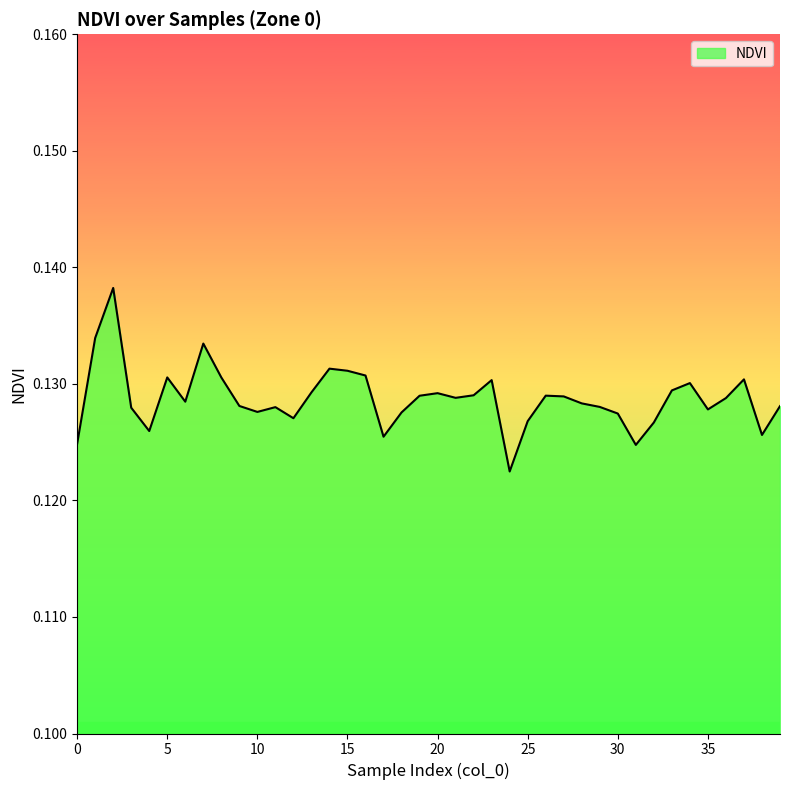

Reading left to right, list all the values displayed in this chart.

0.1	0.1	0.1	0.1	0.1	0.1	0.1	0.1	0.1	0.1	0.1	0.1	0.1	0.1	0.1	0.1	0.1	0.1	0.1	0.1	0.1	0.1	0.1	0.1	0.1	0.1	0.1	0.1	0.1	0.1	0.1	0.1	0.1	0.1	0.1	0.1	0.1	0.1	0.1	0.1